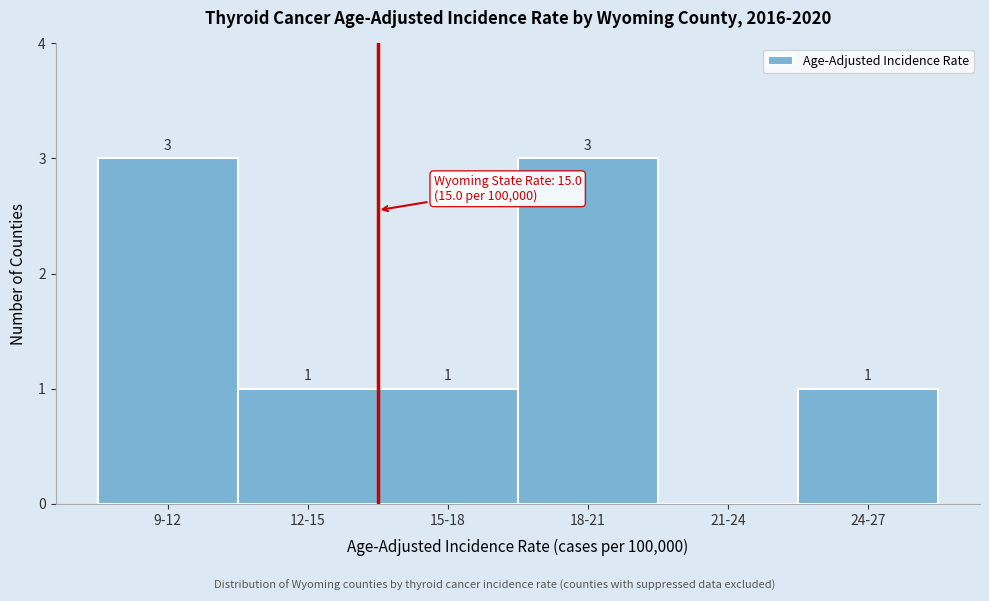

Reading left to right, what are all the values shown in this chart?

9-12=3	12-15=1	15-18=1	18-21=3	21-24=0	24-27=1